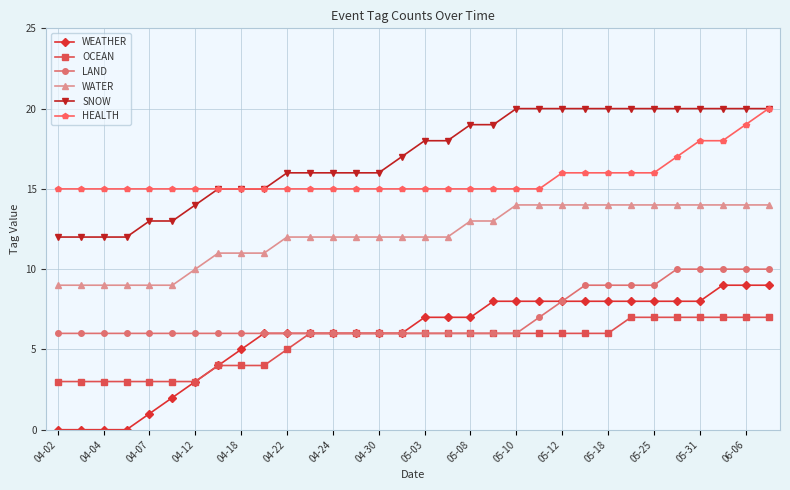

Which series has the largest total across all categories?

SNOW